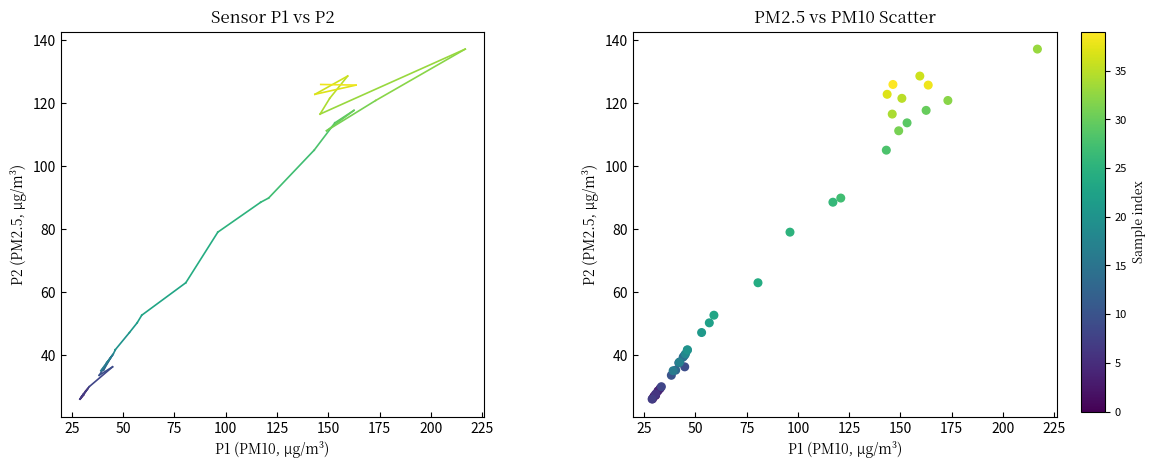

What Y value in the scatter plot is closest to 81?

79.0